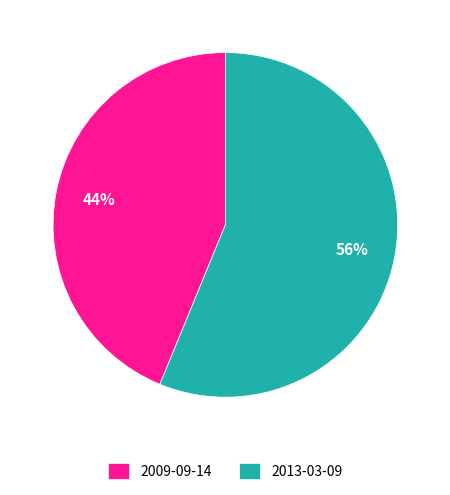

True or false: 2013-03-09 accounts for 56% of the total.

True